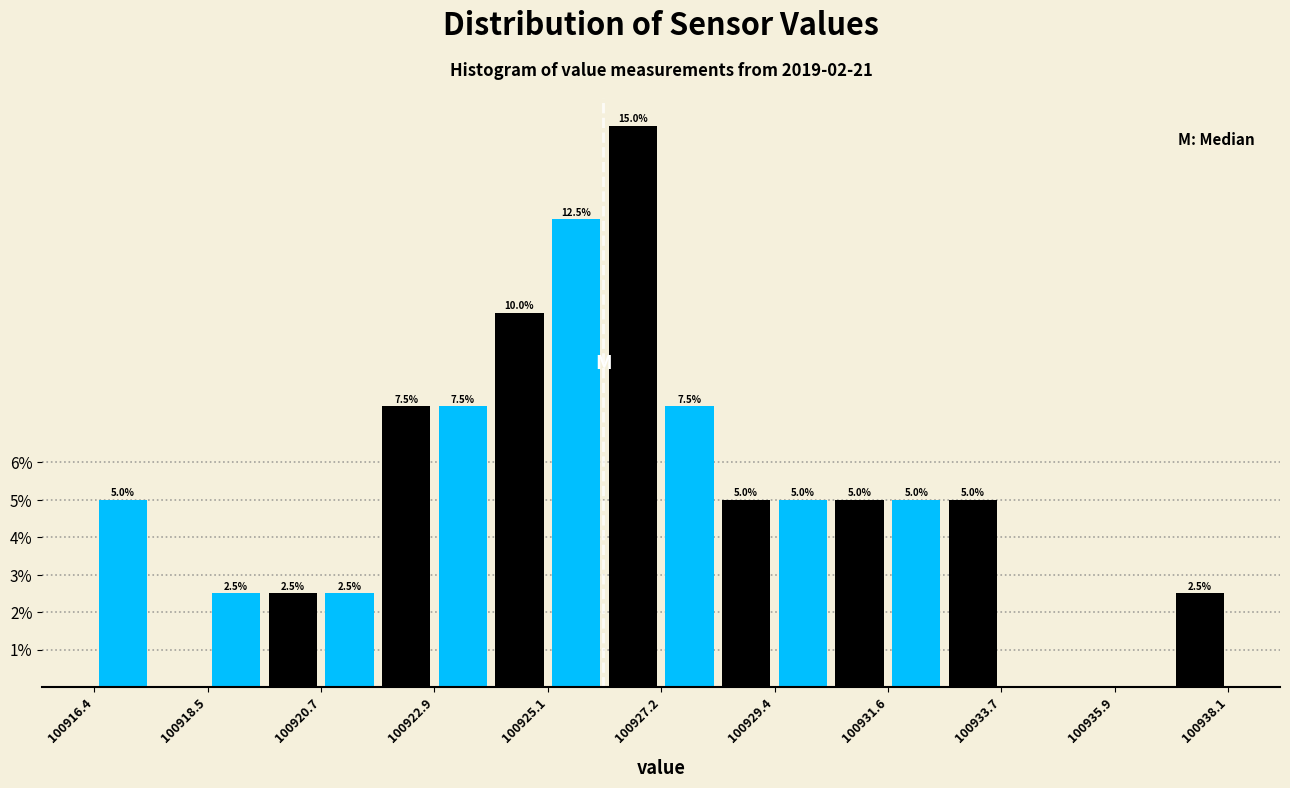

Read against the x-axis, roughly where is the centre of the tallest bar?

100926.5